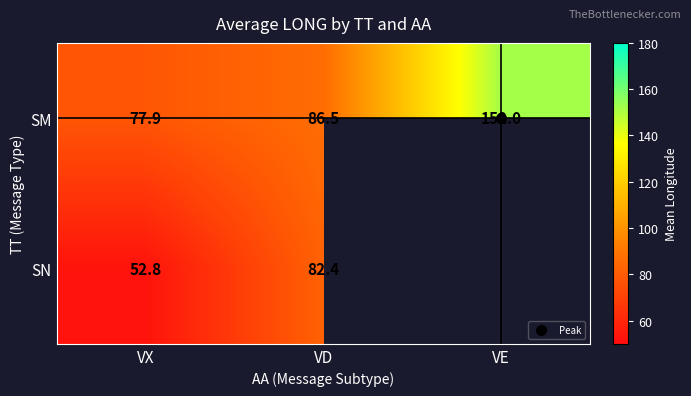

What is the difference between the SM values at VE and VX?

74.1